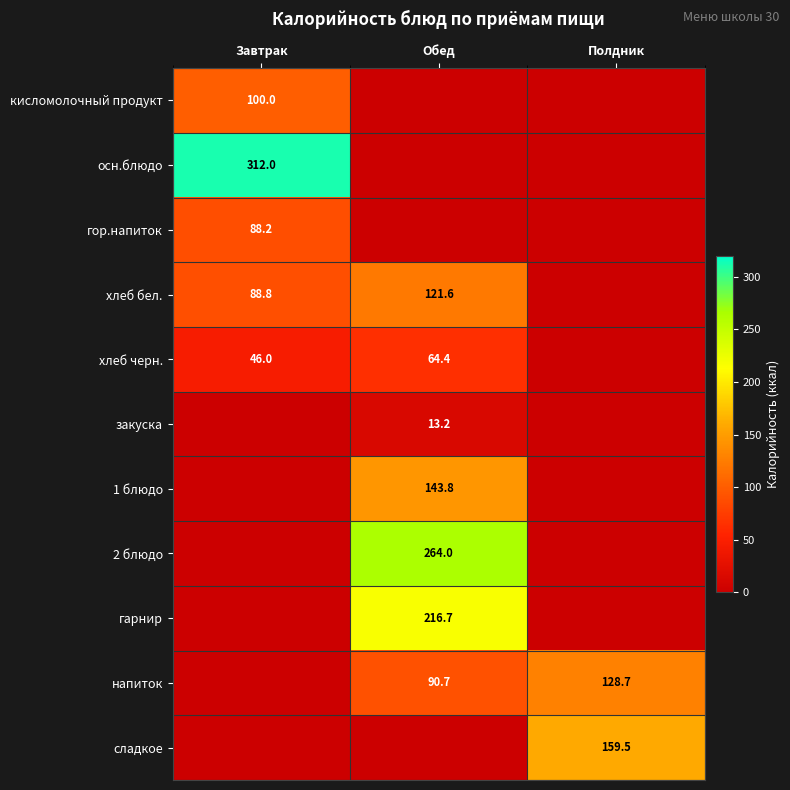

Is it true that напиток equals 128.7 at Полдник?

True